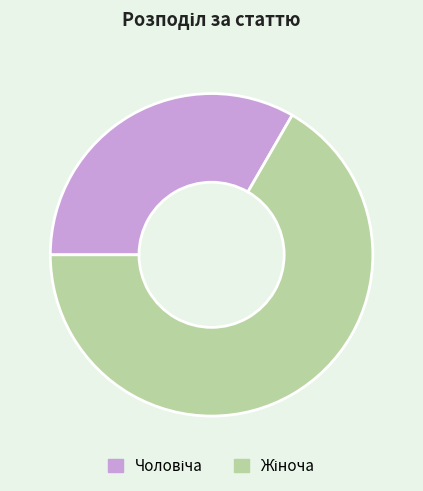

Does any single category account for the majority?

Yes